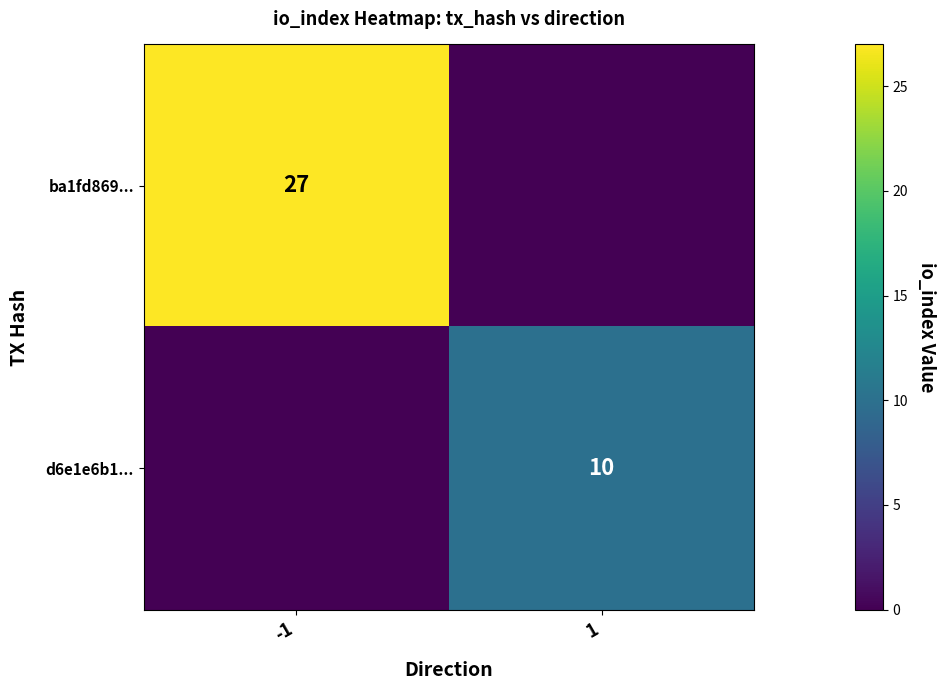

Is it true that d6e1e6b1... equals 10 at 1?

True